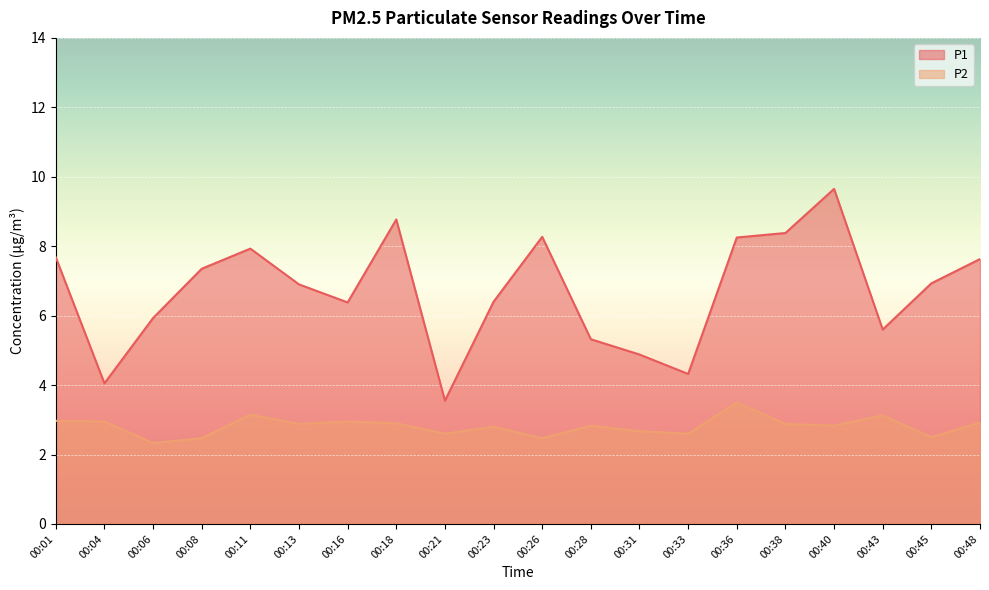

Reading left to right, transcribe all the data shown in this chart.

P1: 7.7	4.0	5.9	7.3	7.9	6.9	6.4	8.8	3.5	6.4	8.3	5.3	4.9	4.3	8.2	8.4	9.7	5.6	6.9	7.6
P2: 3.0	3.0	2.3	2.5	3.1	2.9	3.0	2.9	2.6	2.8	2.5	2.8	2.7	2.6	3.5	2.9	2.8	3.1	2.5	2.9